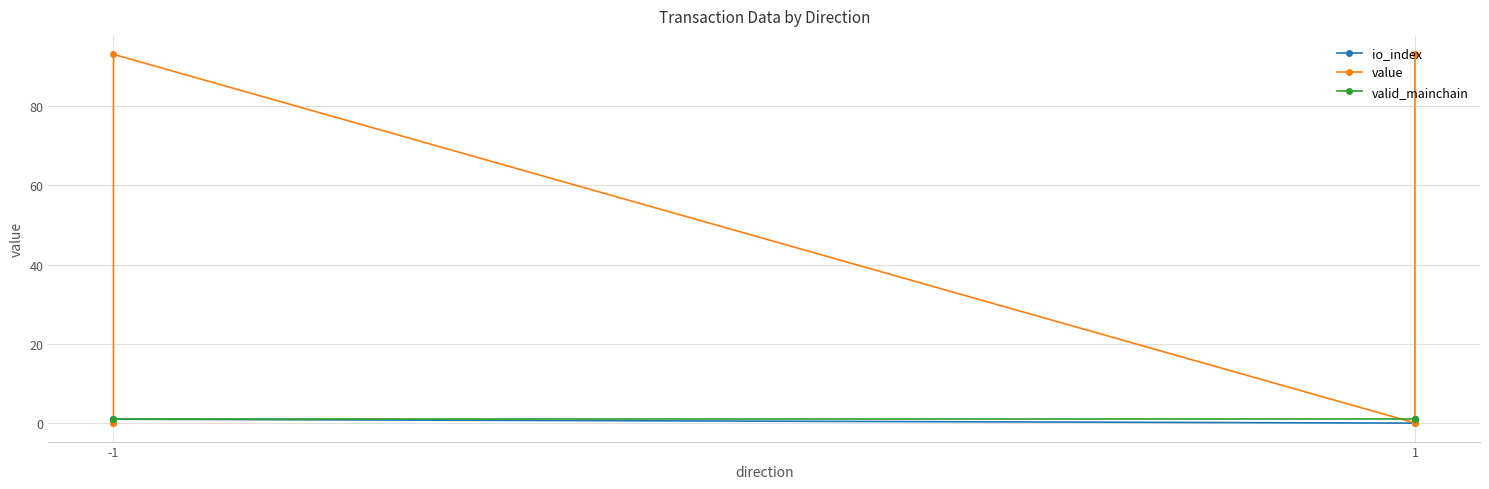

True or false: io_index has more than 1 interior local peaks.

False